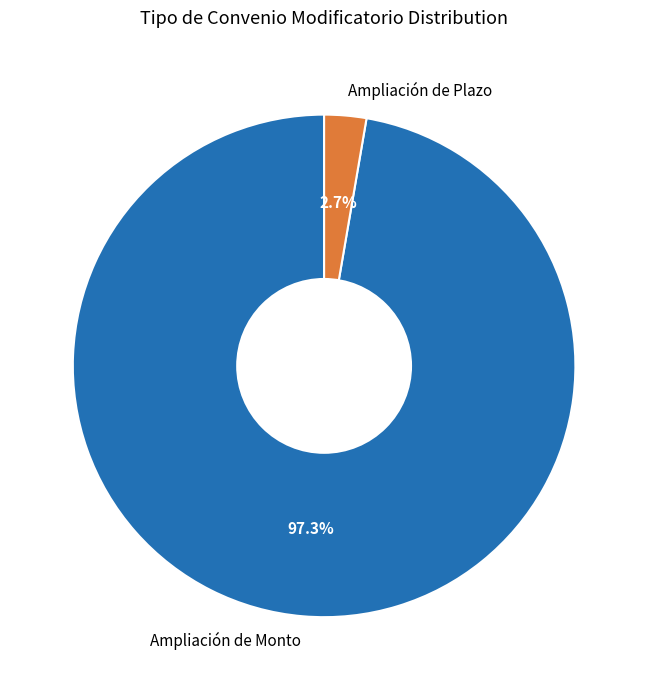

To the nearest percent, what portion does Ampliación de Plazo represent?

3%